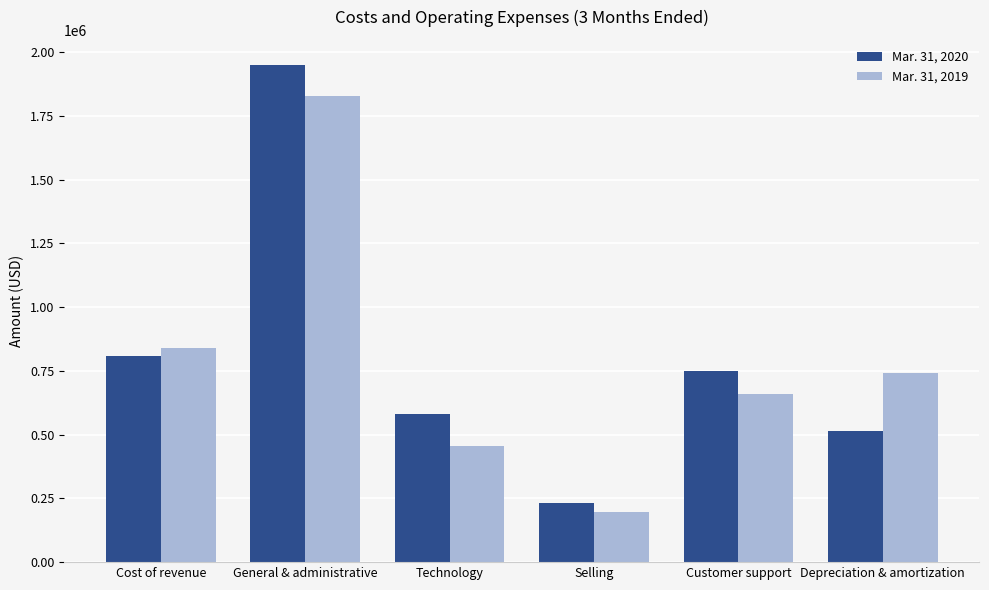

What is the approximate value of Mar. 31, 2020 at Depreciation & amortization, to the nearest 100?

514000